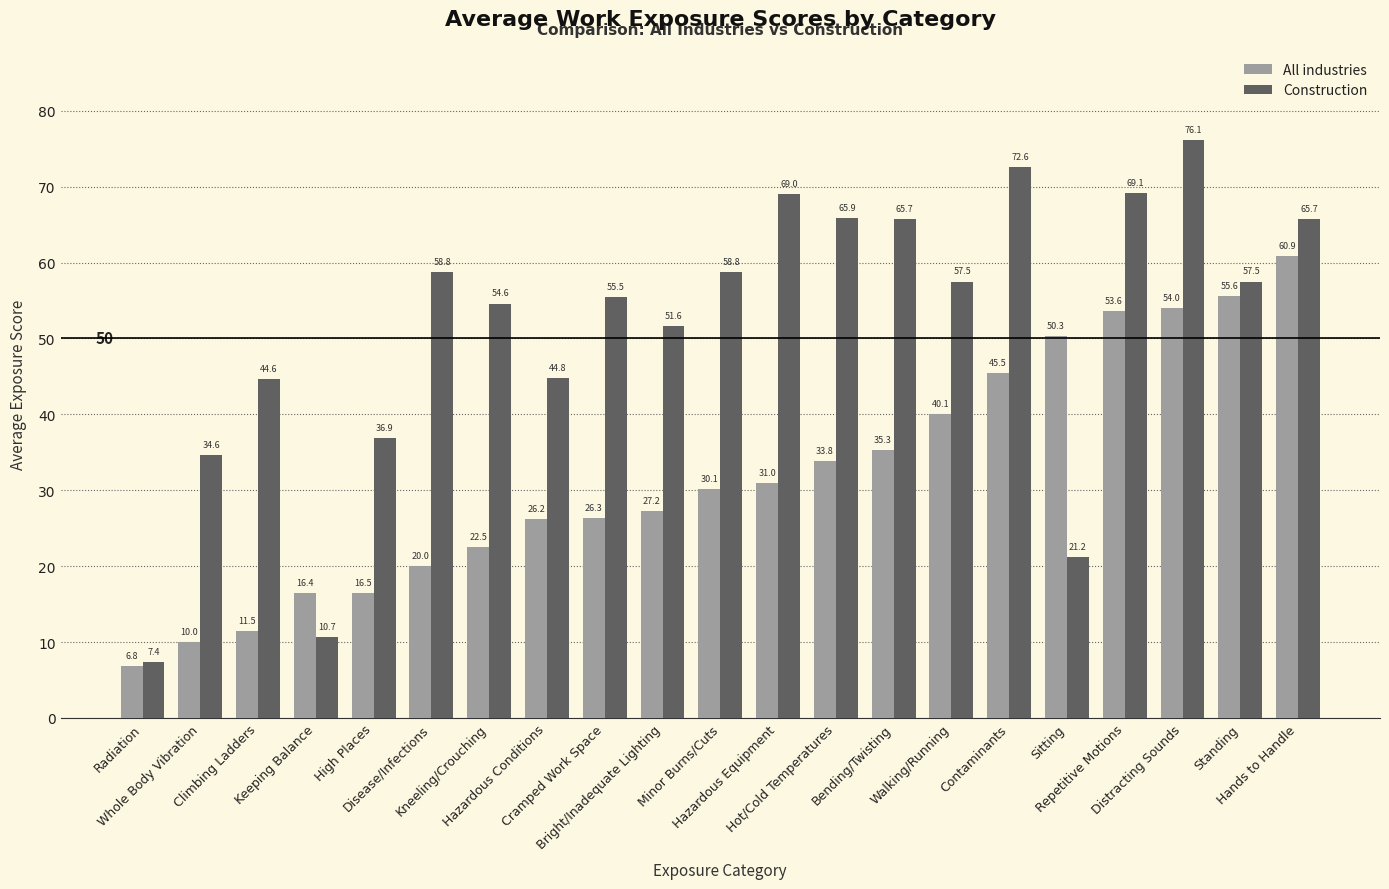

What is the difference between the second highest and second lowest values in the Construction series?

61.9